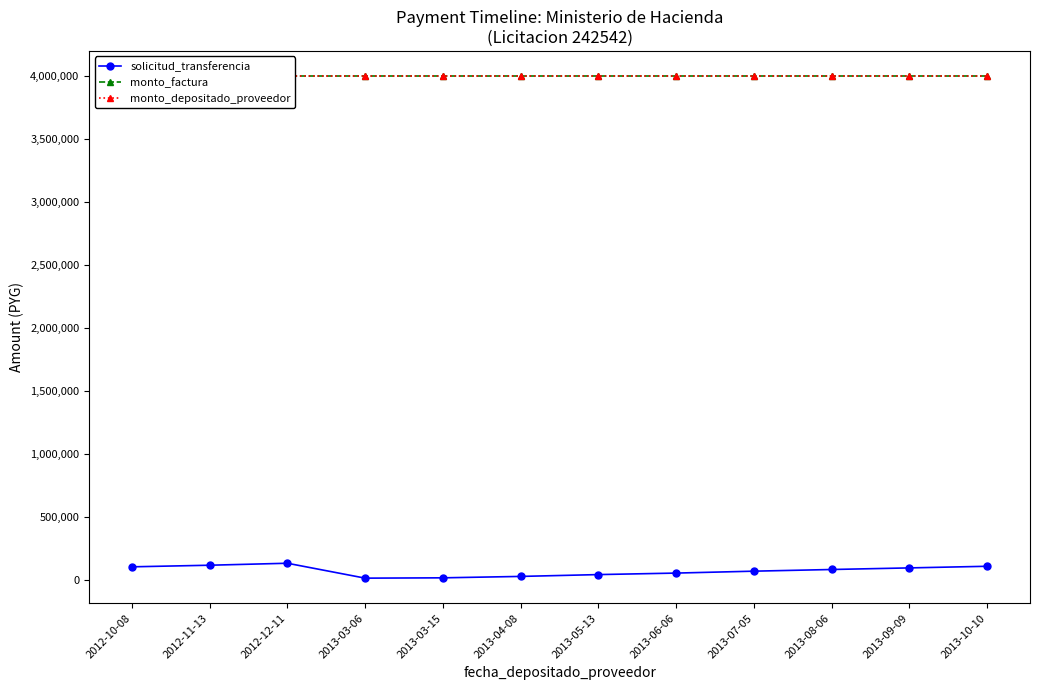

List the series in order of their peak value, lowest first.

solicitud_transferencia, monto_factura, monto_depositado_proveedor